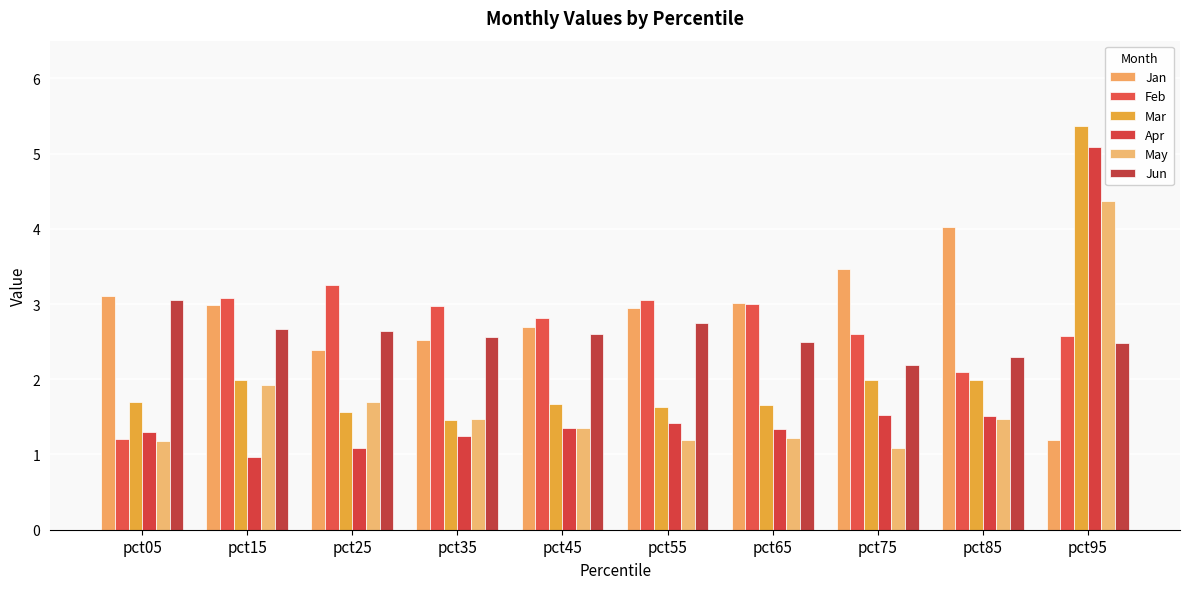

Where is Jan nearest to the value 2?

pct25